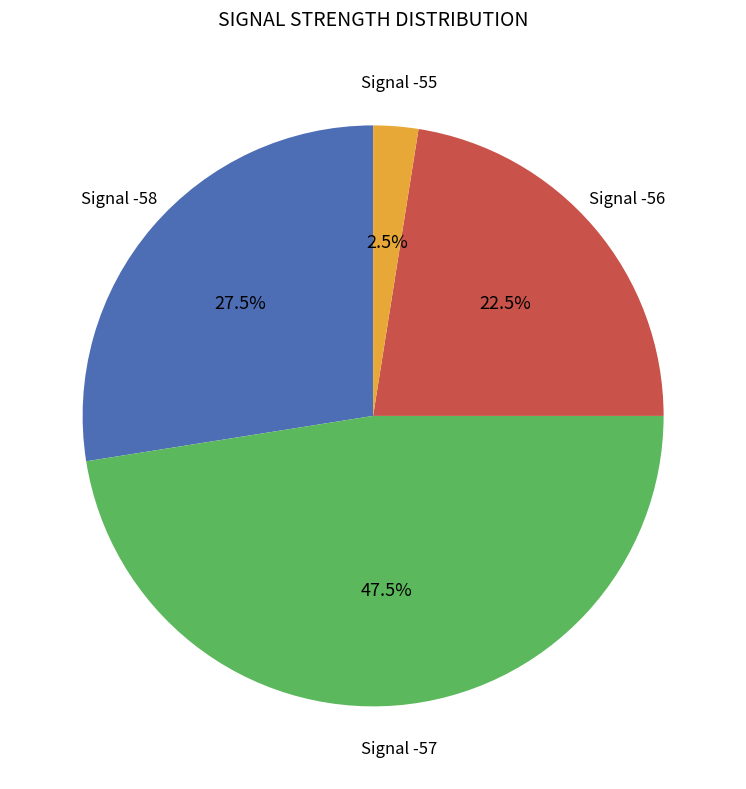

Do Signal -56 and Signal -57 together represent more than half of the pie?

Yes